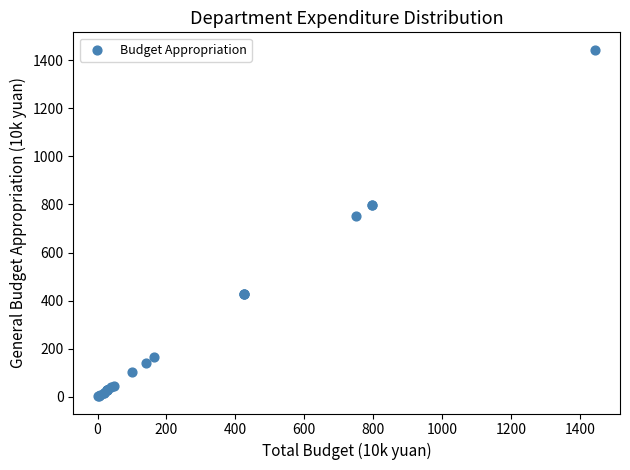

What Y value in the scatter plot is closest to 723?

751.1